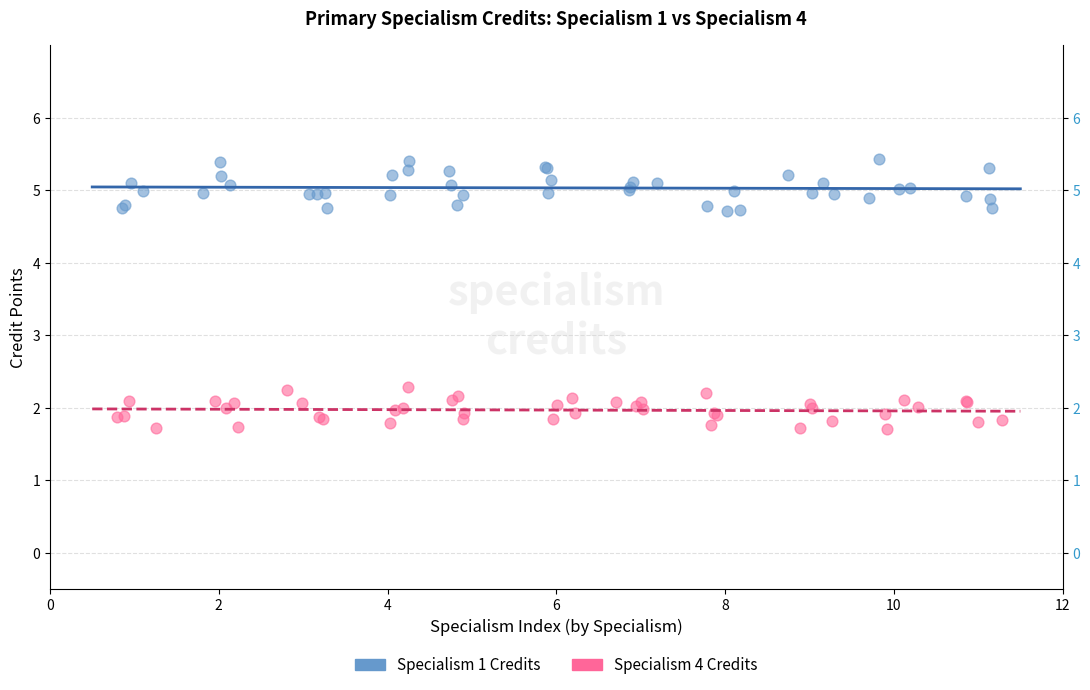

Which series reaches the minimum Y coordinate?

Specialism 4 Credits